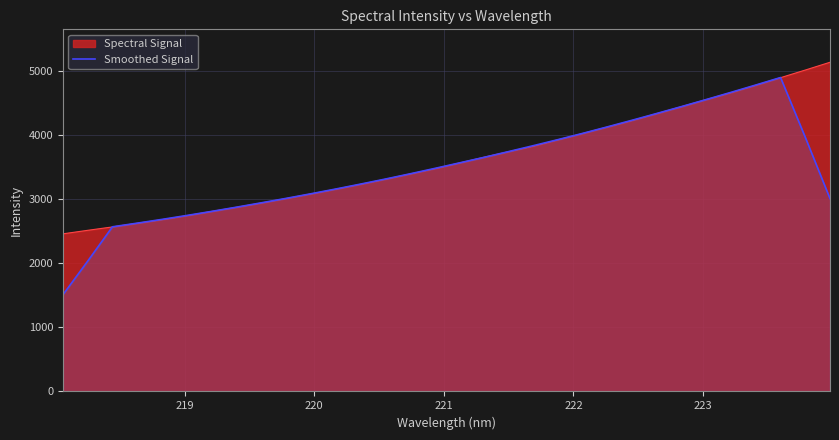

Which series has the largest range (max minus min)?

Smoothed Signal